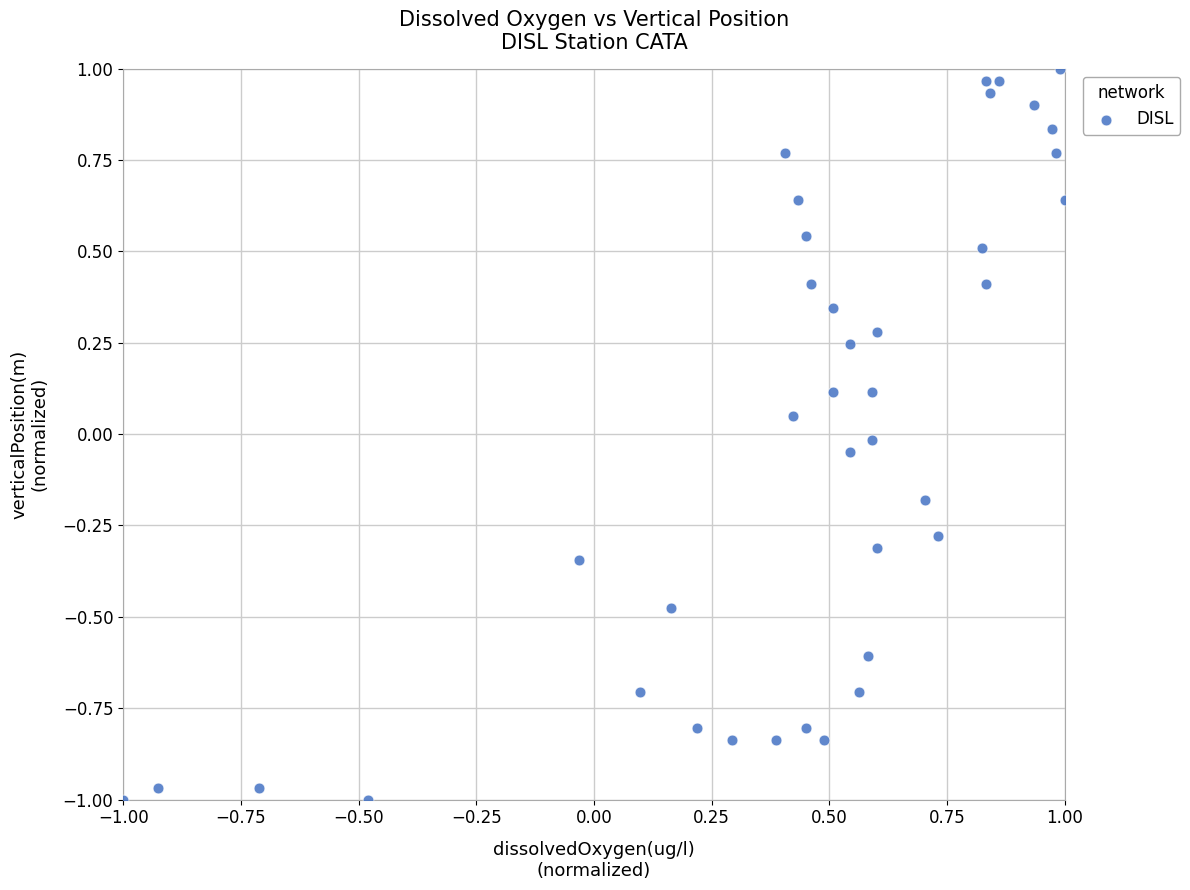

What is the range of X values (max minus min)?

2.0